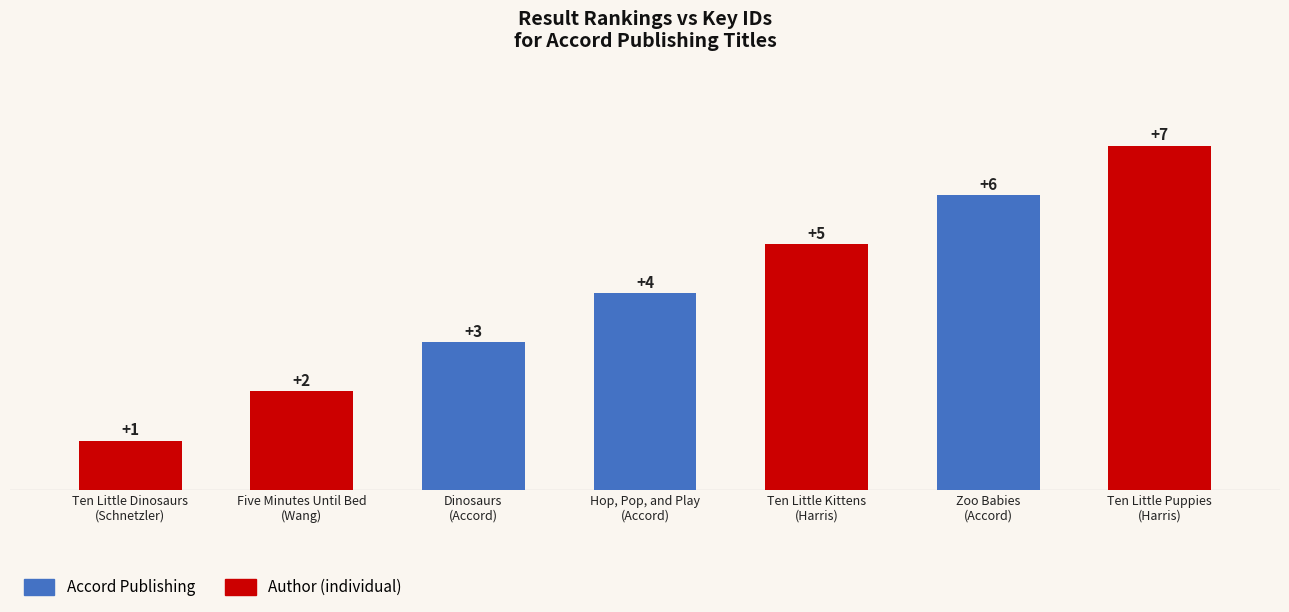

What is the value of the 7th bar from the left?

7